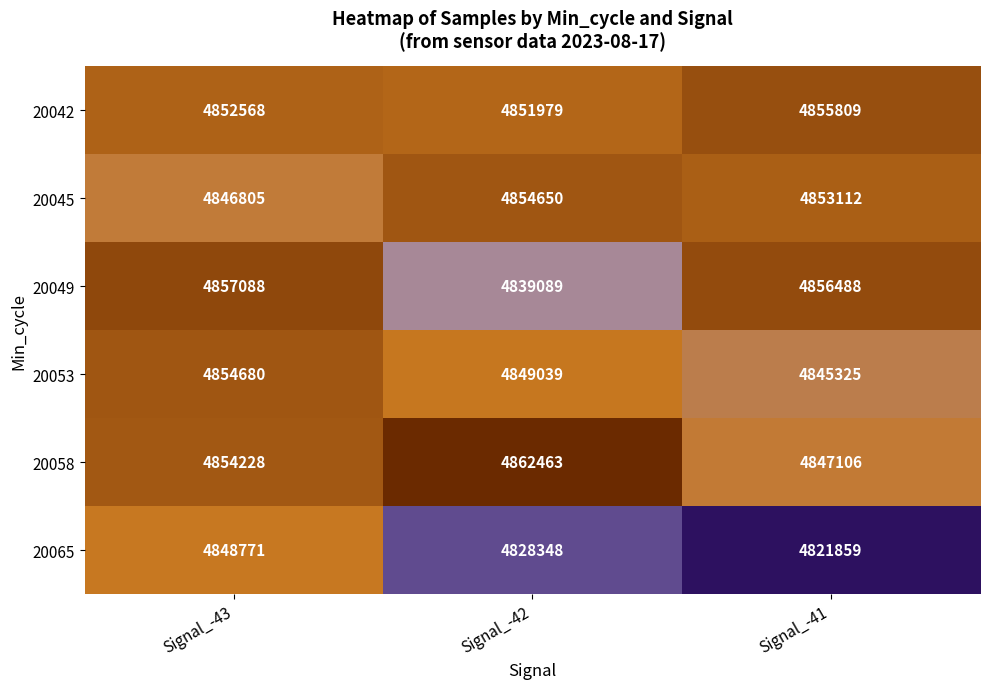

What is the difference between the maximum and minimum values in the 20065 series?

26912